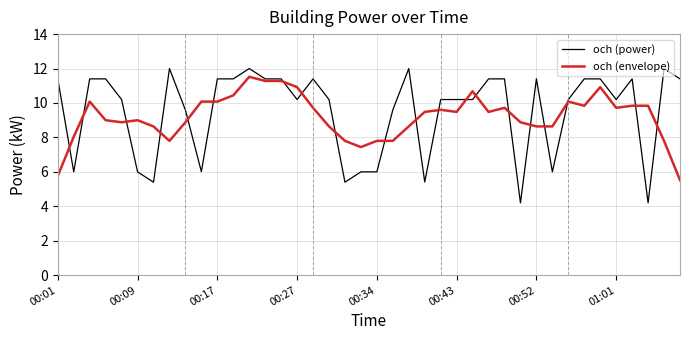

Does the chart display data point markers on the line(s)?

No